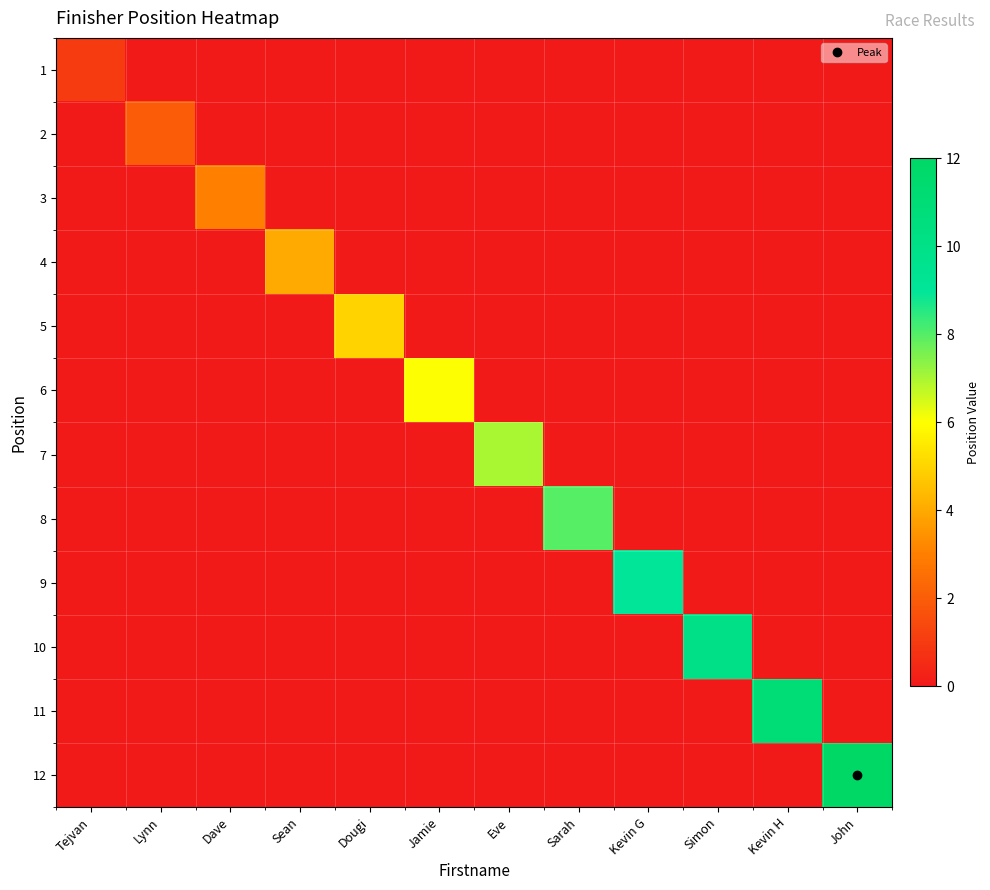

What is the spread (max minus min) of values at John?

12